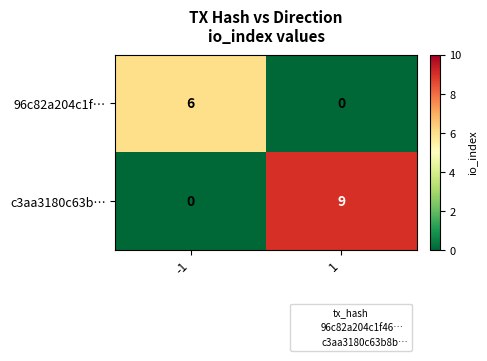

What is the sum of the c3aa3180c63b… values at -1 and 1?

9